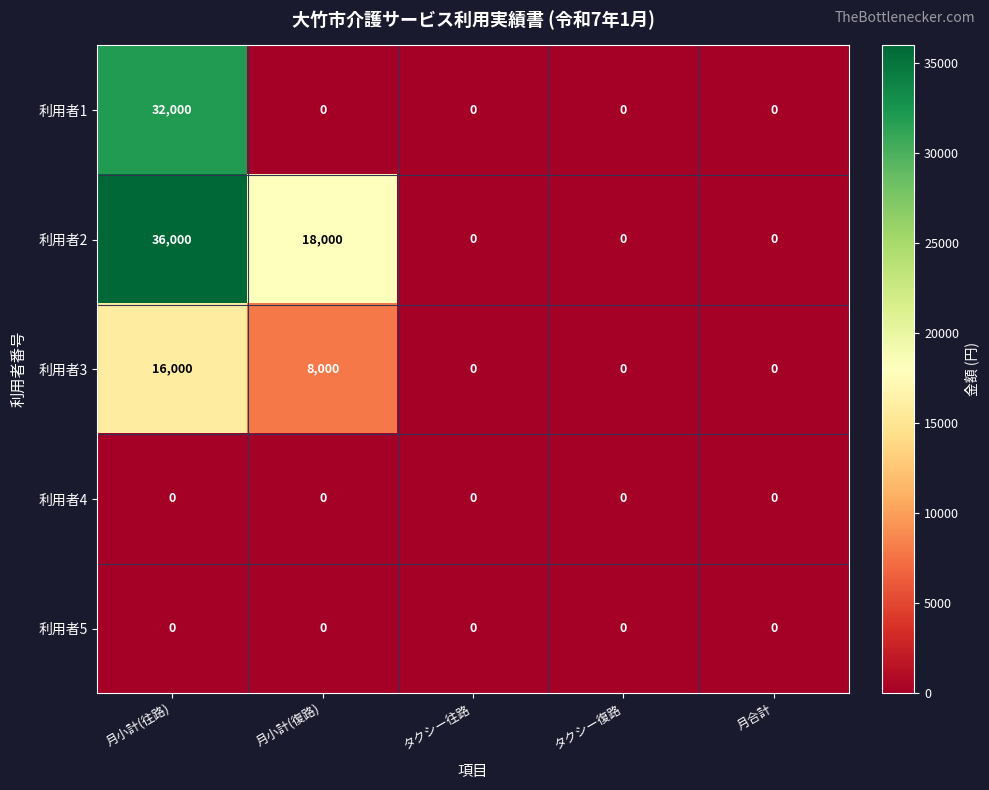

Which series has the widest spread of values?

利用者2